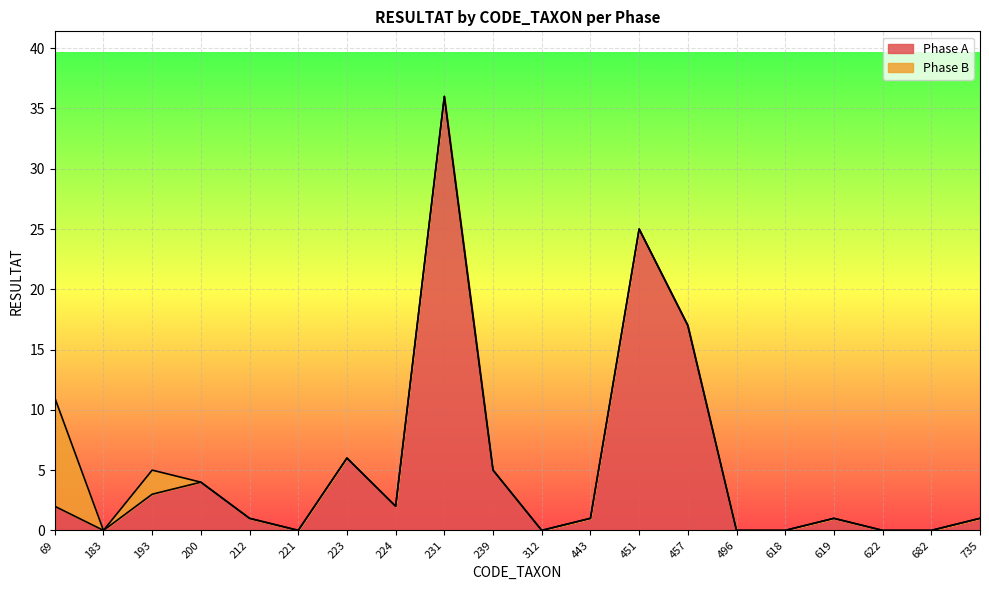

The chart shows a value of 2 at 224. True or false?

True